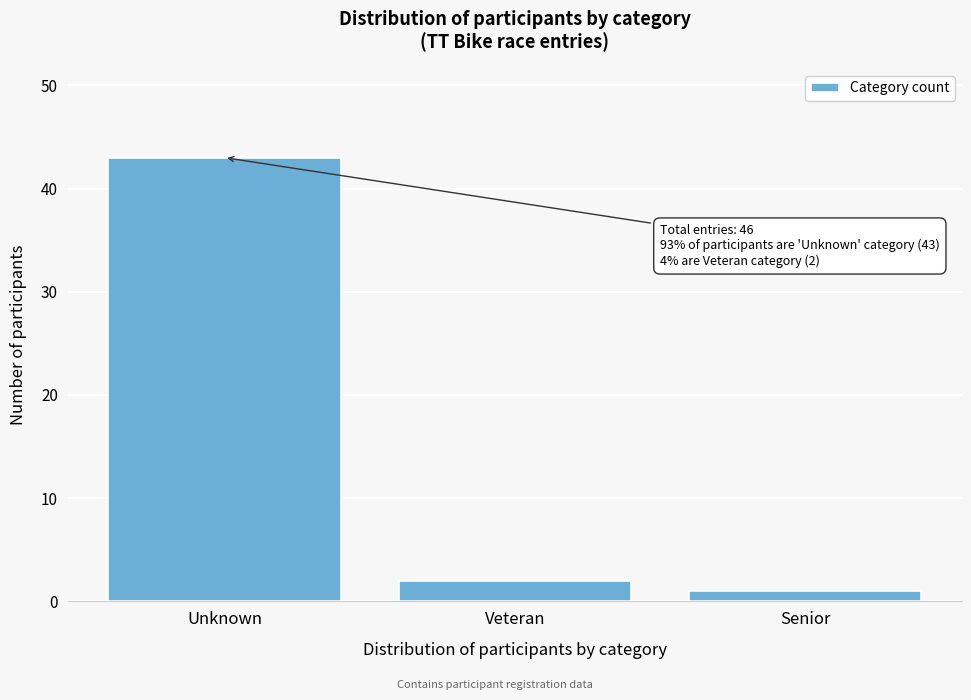

Reading right to left, list all the values displayed in this chart.

1	2	43